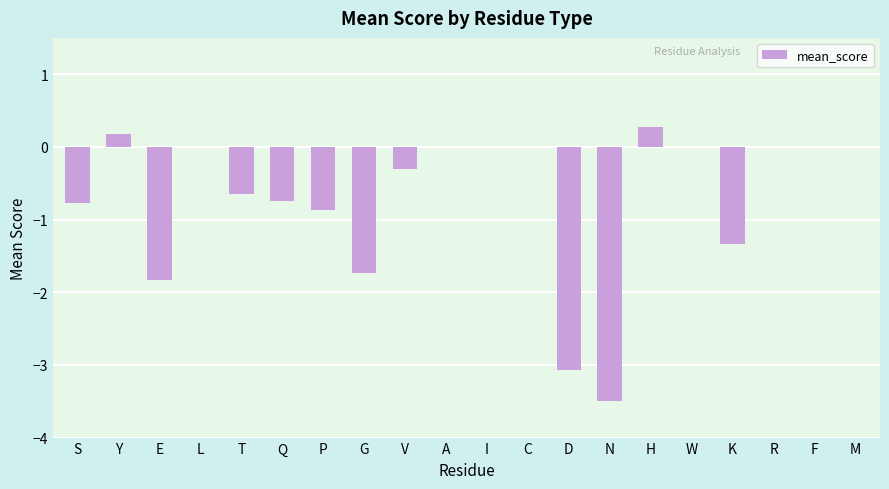

What is the approximate value at K?

-1.3